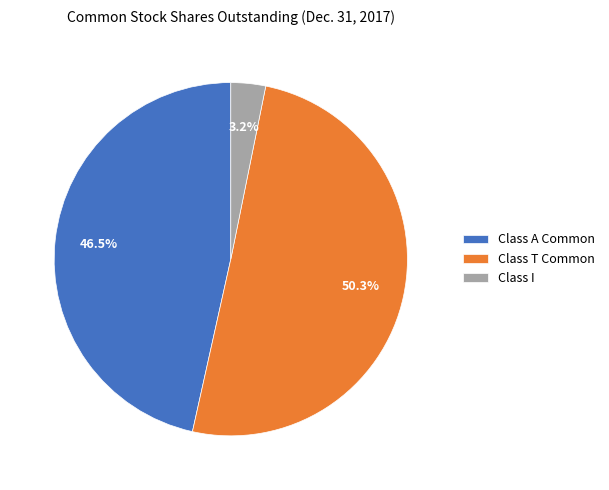

The Class I slice represents 3% of the pie. True or false?

True